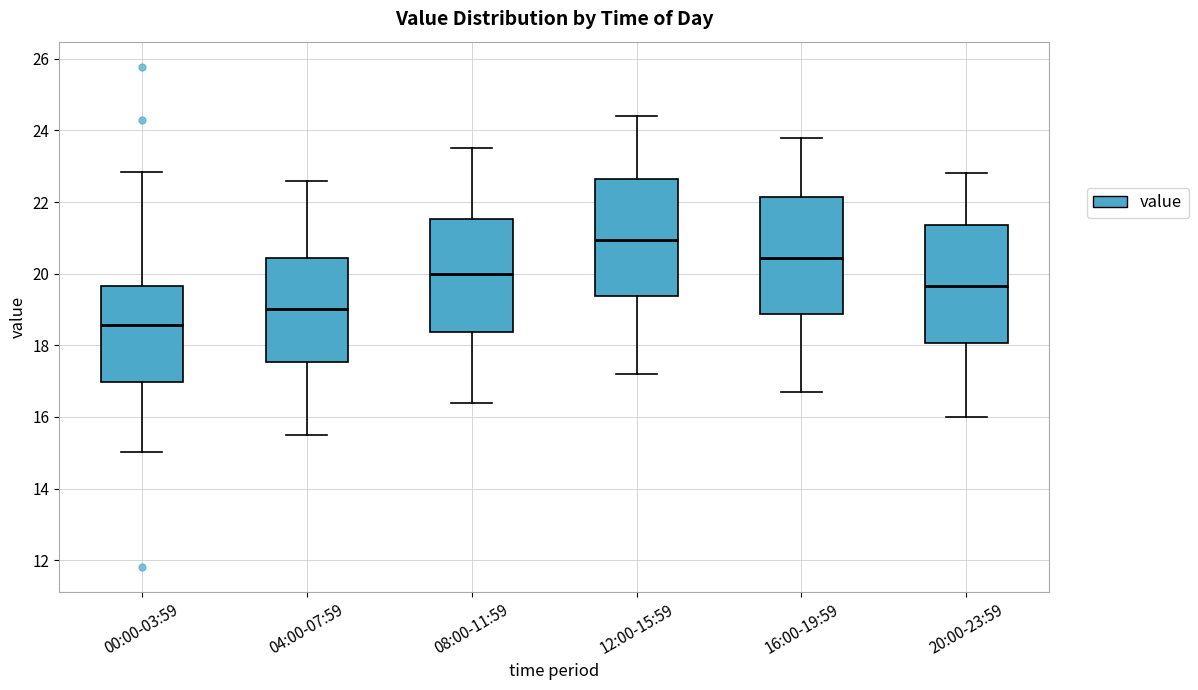

Where does the median line of the box for 20:00-23:59 sit on the y-axis? The values are not printed on the chart, so give them approximately, as read against the axis.

19.6